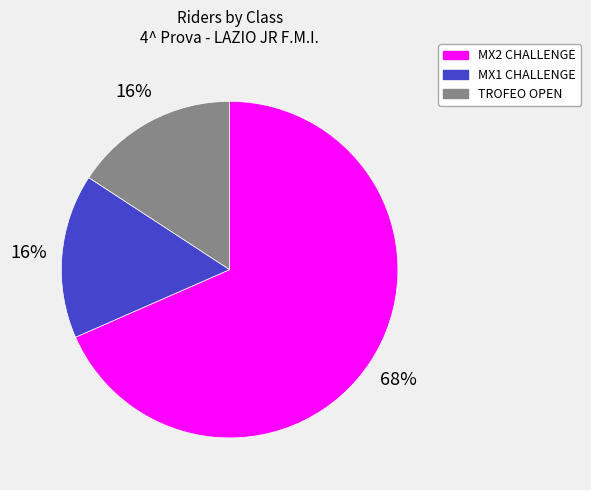

To the nearest percent, what percentage of the pie is TROFEO OPEN?

16%